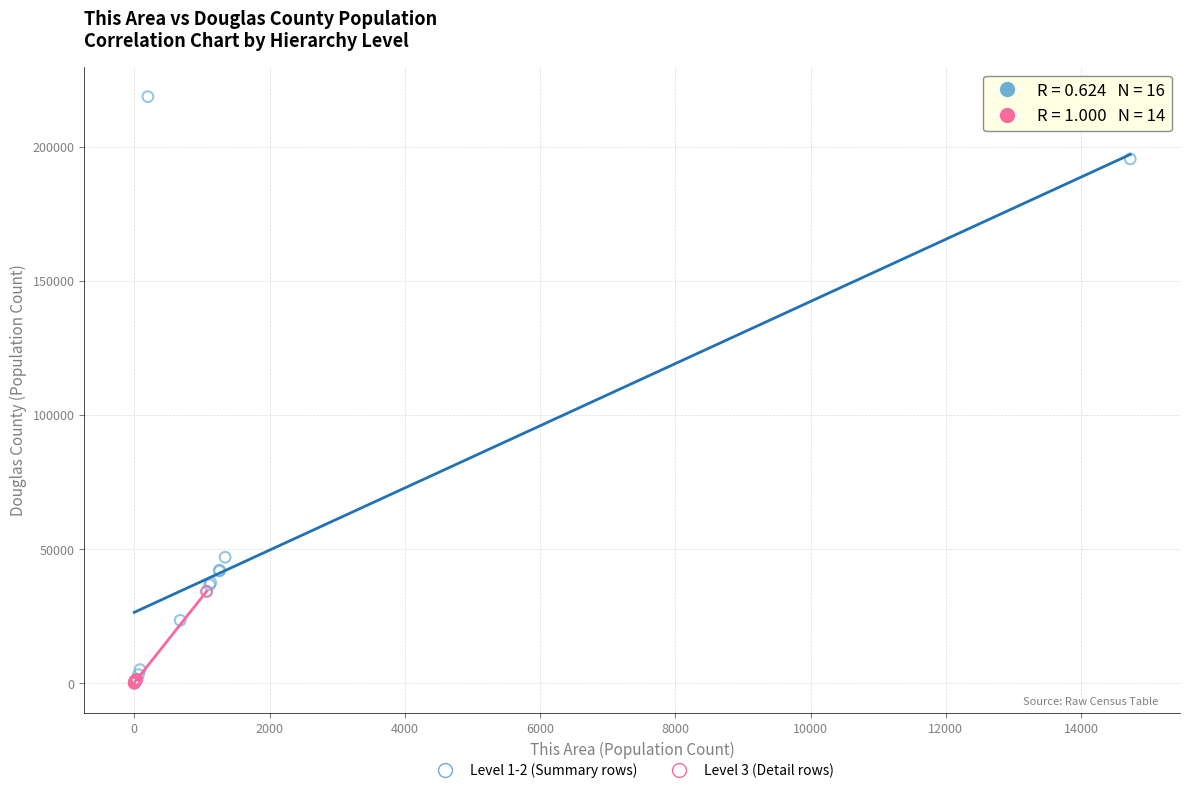

Which series reaches the maximum Y coordinate?

Level 1-2 (Summary rows)